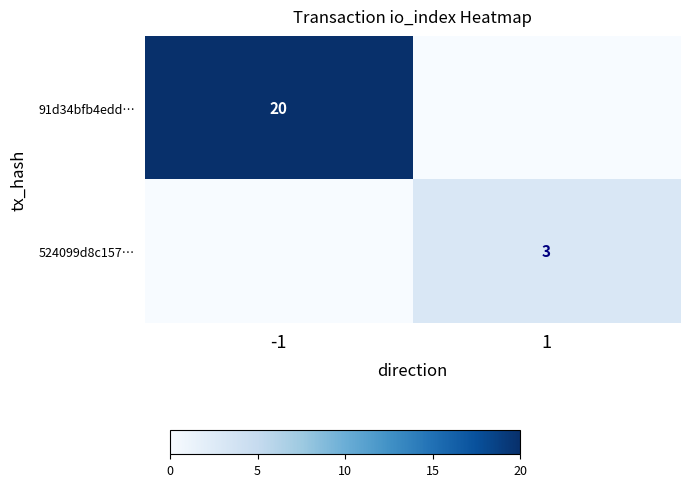

Is it true that 91d34bfb4edd… equals 5 at -1?

False